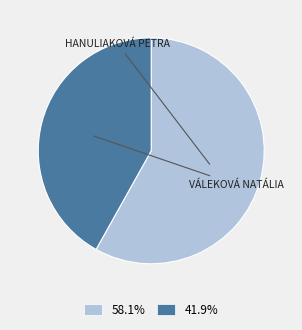

Is there any slice that represents more than half of the pie?

Yes